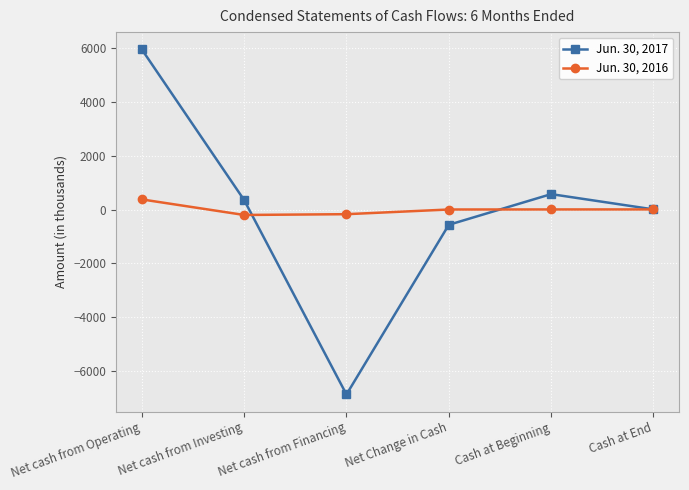

How many series are shown in this chart?

2